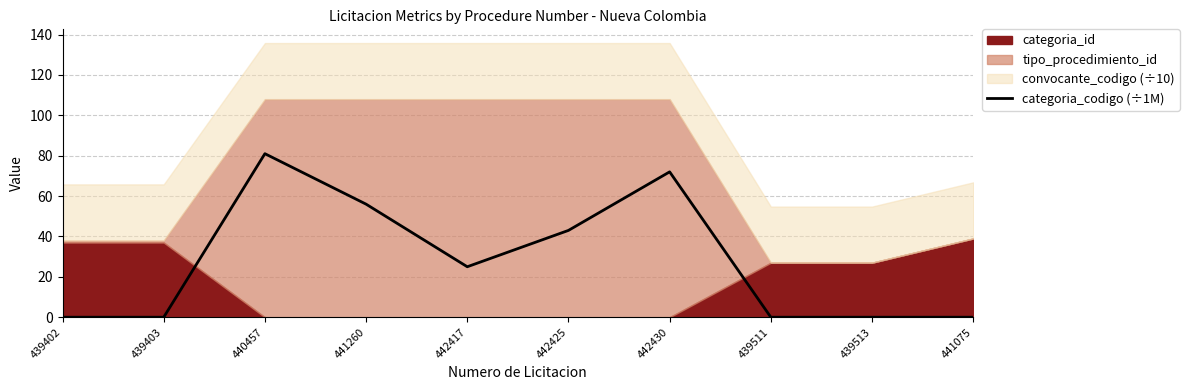

Does the chart have visible grid lines?

Yes